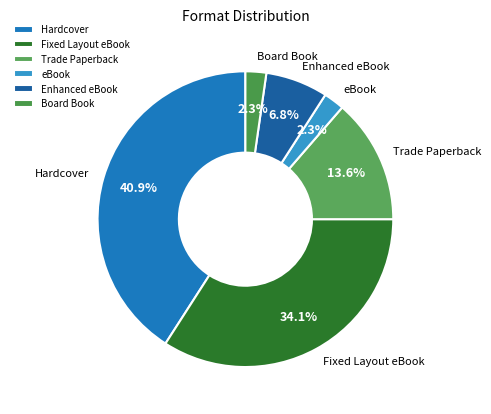

Which has a higher value, Fixed Layout eBook or eBook?

Fixed Layout eBook